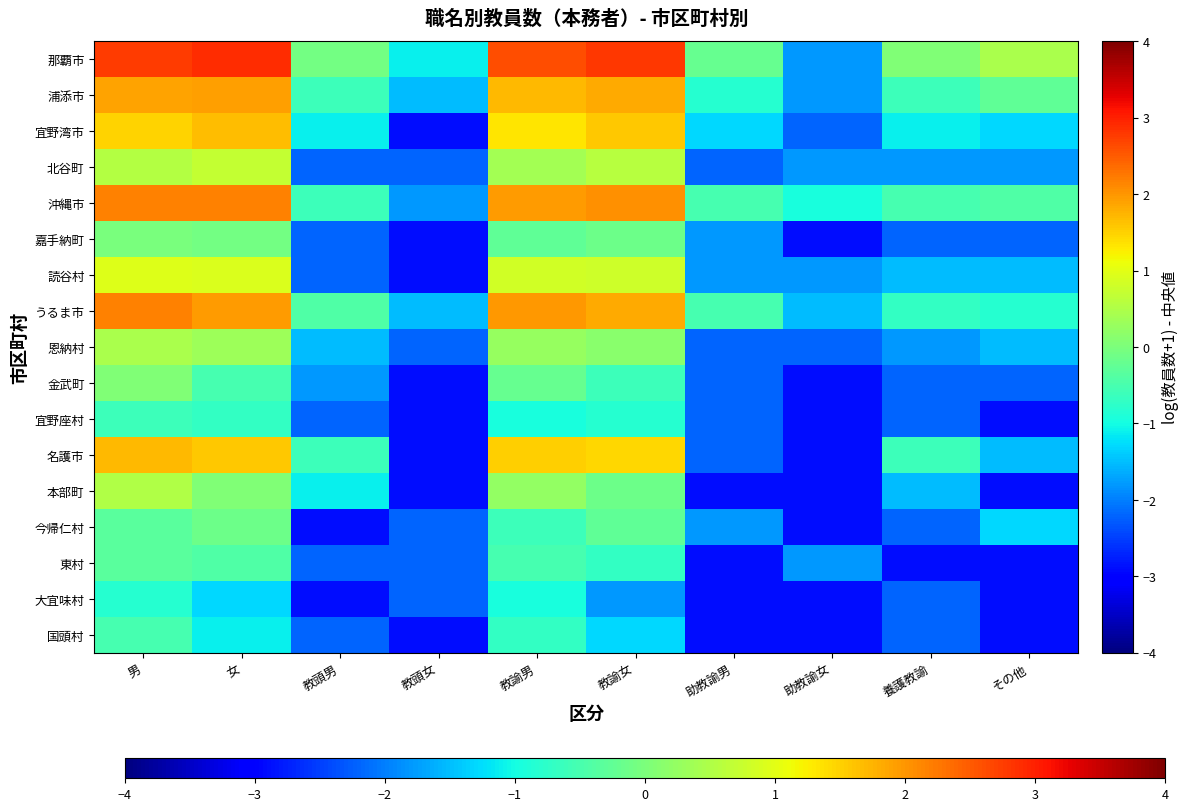

Reading right to left, list all the values displayed in this chart.

国頭村: その他=-2.9	養護教諭=-2.2	助教諭女=-2.9	助教諭男=-2.9	教諭女=-1.3	教諭男=-0.7	教頭女=-2.9	教頭男=-2.2	女=-1.1	男=-0.5
大宜味村: その他=-2.9	養護教諭=-2.2	助教諭女=-2.9	助教諭男=-2.9	教諭女=-1.8	教諭男=-1.0	教頭女=-2.2	教頭男=-2.9	女=-1.3	男=-0.8
東村: その他=-2.9	養護教諭=-2.9	助教諭女=-1.8	助教諭男=-2.9	教諭女=-0.7	教諭男=-0.5	教頭女=-2.2	教頭男=-2.2	女=-0.4	男=-0.3
今帰仁村: その他=-1.3	養護教諭=-2.2	助教諭女=-2.9	助教諭男=-1.8	教諭女=-0.3	教諭男=-0.6	教頭女=-2.2	教頭男=-2.9	女=-0.1	男=-0.3
本部町: その他=-2.9	養護教諭=-1.5	助教諭女=-2.9	助教諭男=-2.9	教諭女=-0.1	教諭男=0.2	教頭女=-2.9	教頭男=-1.1	女=0.0	男=0.5
名護市: その他=-1.5	養護教諭=-0.6	助教諭女=-2.9	助教諭男=-2.2	教諭女=1.4	教諭男=1.5	教頭女=-2.9	教頭男=-0.6	女=1.6	男=1.7
宜野座村: その他=-2.9	養護教諭=-2.2	助教諭女=-2.9	助教諭男=-2.2	教諭女=-0.8	教諭男=-1.0	教頭女=-2.9	教頭男=-2.2	女=-0.7	男=-0.6
金武町: その他=-2.2	養護教諭=-2.2	助教諭女=-2.9	助教諭男=-2.2	教諭女=-0.6	教諭男=-0.2	教頭女=-2.9	教頭男=-1.8	女=-0.5	男=0.0
恩納村: その他=-1.5	養護教諭=-1.8	助教諭女=-2.2	助教諭男=-2.2	教諭女=0.1	教諭男=0.3	教頭女=-2.2	教頭男=-1.5	女=0.3	男=0.5
うるま市: その他=-0.8	養護教諭=-0.7	助教諭女=-1.5	助教諭男=-0.5	教諭女=1.8	教諭男=2.0	教頭女=-1.5	教頭男=-0.4	女=2.0	男=2.2
読谷村: その他=-1.5	養護教諭=-1.5	助教諭女=-1.8	助教諭男=-1.8	教諭女=0.8	教諭男=0.8	教頭女=-2.9	教頭男=-2.2	女=0.9	男=1.0
嘉手納町: その他=-2.2	養護教諭=-2.2	助教諭女=-2.9	助教諭男=-1.8	教諭女=-0.1	教諭男=-0.3	教頭女=-2.9	教頭男=-2.2	女=-0.1	男=-0.0
沖縄市: その他=-0.4	養護教諭=-0.5	助教諭女=-1.0	助教諭男=-0.5	教諭女=2.0	教諭男=2.0	教頭女=-1.8	教頭男=-0.6	女=2.2	男=2.2
北谷町: その他=-1.8	養護教諭=-1.8	助教諭女=-1.8	助教諭男=-2.2	教諭女=0.6	教諭男=0.4	教頭女=-2.2	教頭男=-2.2	女=0.7	男=0.5
宜野湾市: その他=-1.3	養護教諭=-1.1	助教諭女=-2.2	助教諭男=-1.3	教諭女=1.6	教諭男=1.3	教頭女=-2.9	教頭男=-1.1	女=1.7	男=1.5
浦添市: その他=-0.3	養護教諭=-0.6	助教諭女=-1.8	助教諭男=-0.8	教諭女=1.8	教諭男=1.7	教頭女=-1.5	教頭男=-0.6	女=1.9	男=1.9
那覇市: その他=0.5	養護教諭=0.0	助教諭女=-1.8	助教諭男=-0.2	教諭女=2.8	教諭男=2.6	教頭女=-1.1	教頭男=-0.1	女=2.9	男=2.8